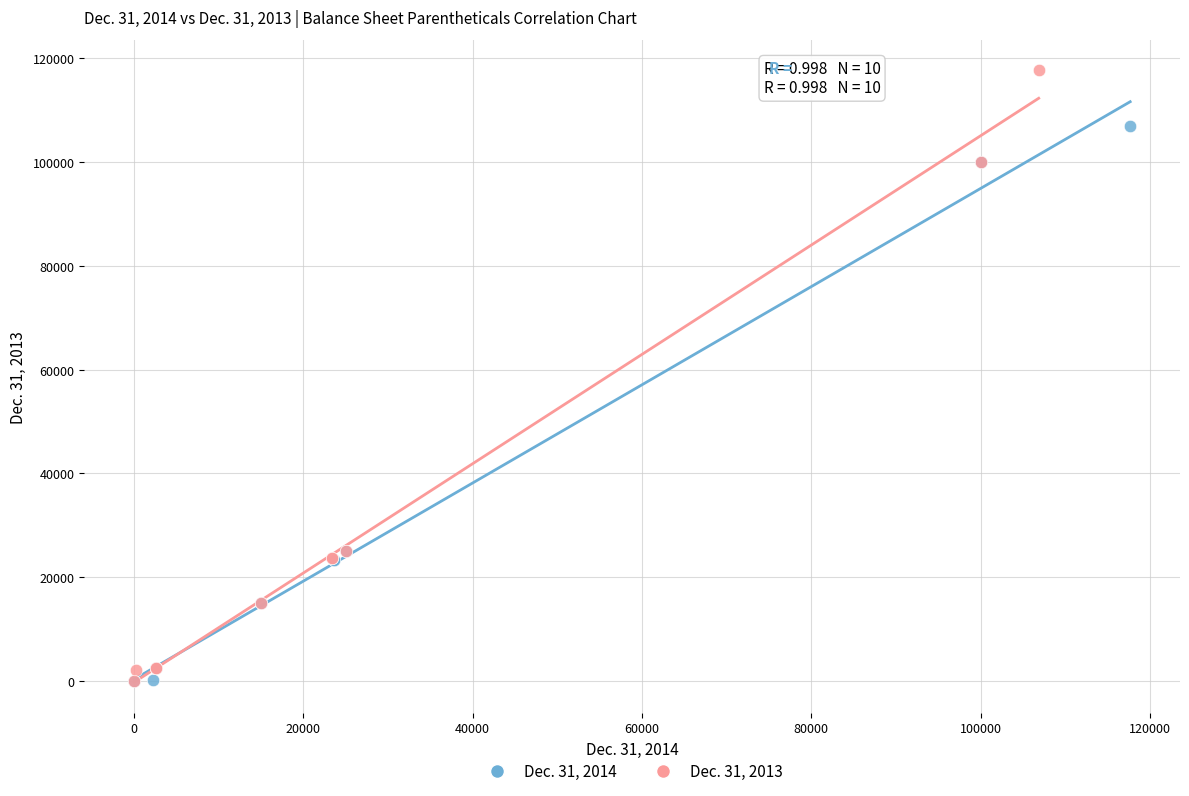

What are all the series names shown in the legend?

Dec. 31, 2014, Dec. 31, 2013